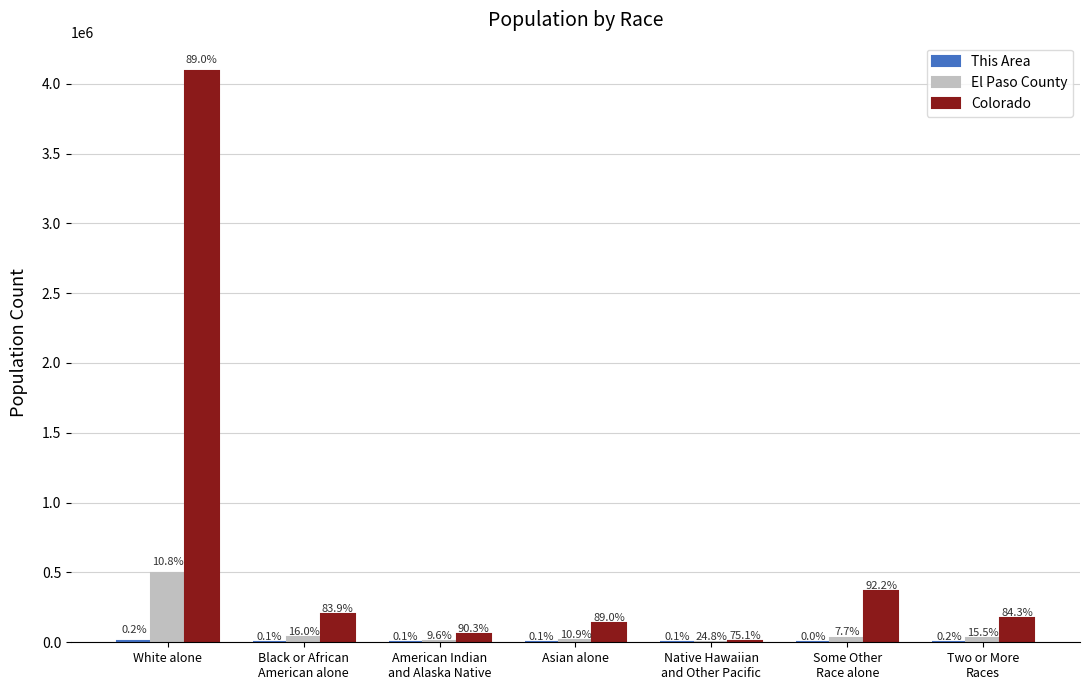

Are the bars grouped side by side (vs. stacked)?

Yes